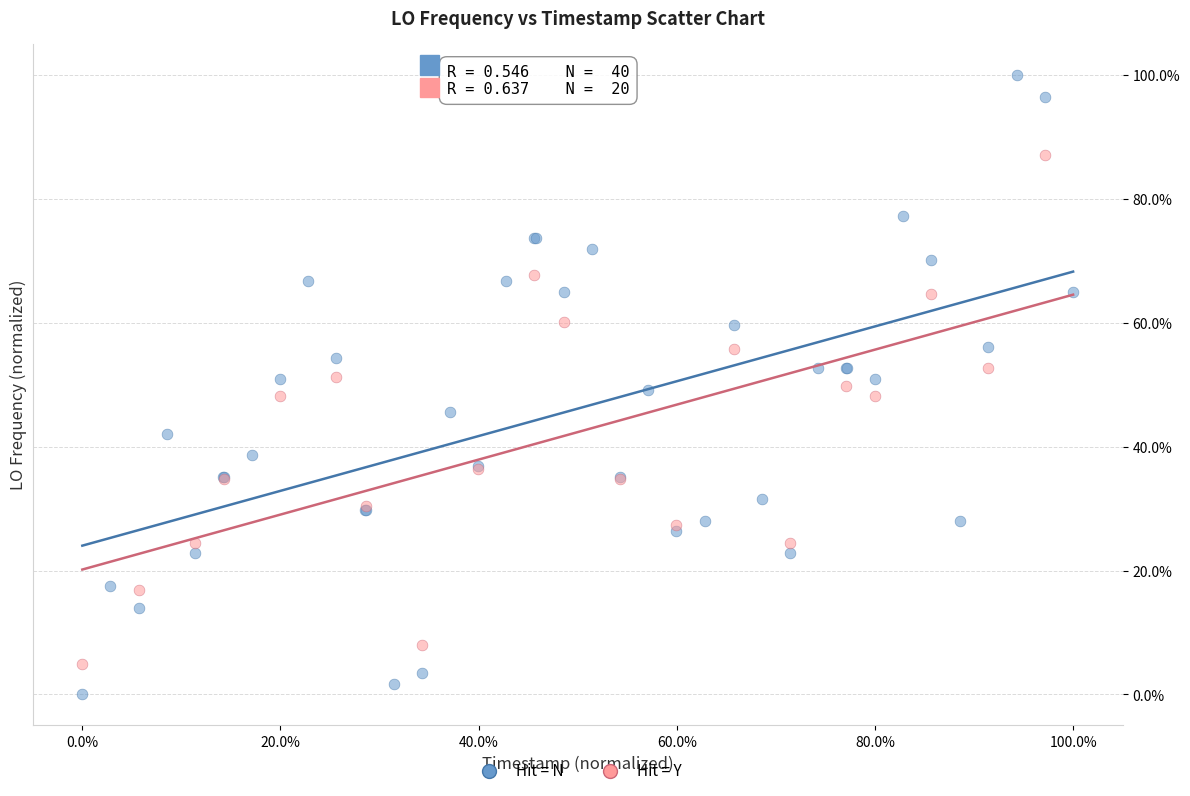

What are all the series names shown in the legend?

Hit = N, Hit = Y